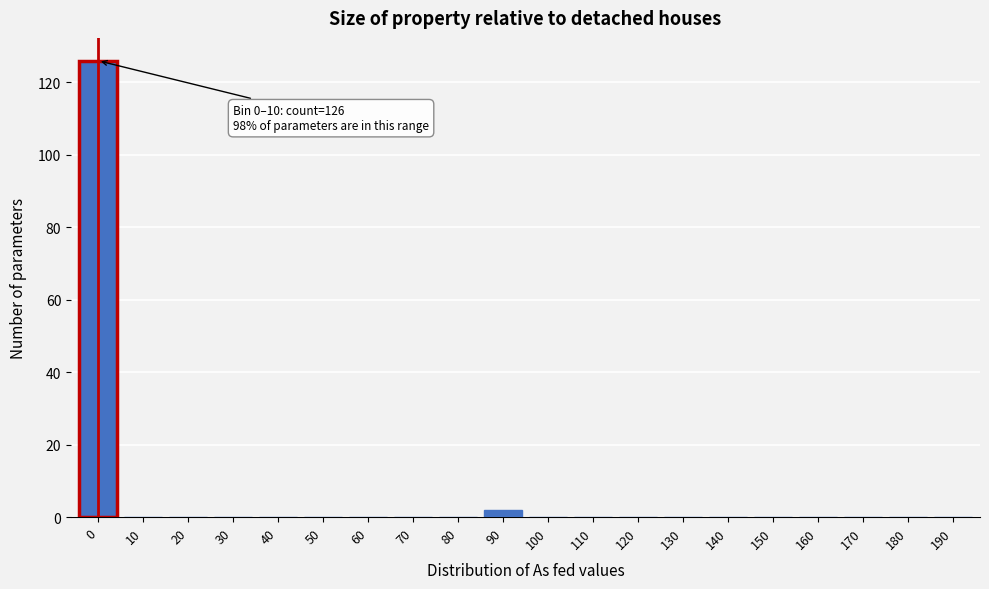

Reading left to right, extract all data points from this chart.

0=126	10=0	20=0	30=0	40=0	50=0	60=0	70=0	80=0	90=2	100=0	110=0	120=0	130=0	140=0	150=0	160=0	170=0	180=0	190=0